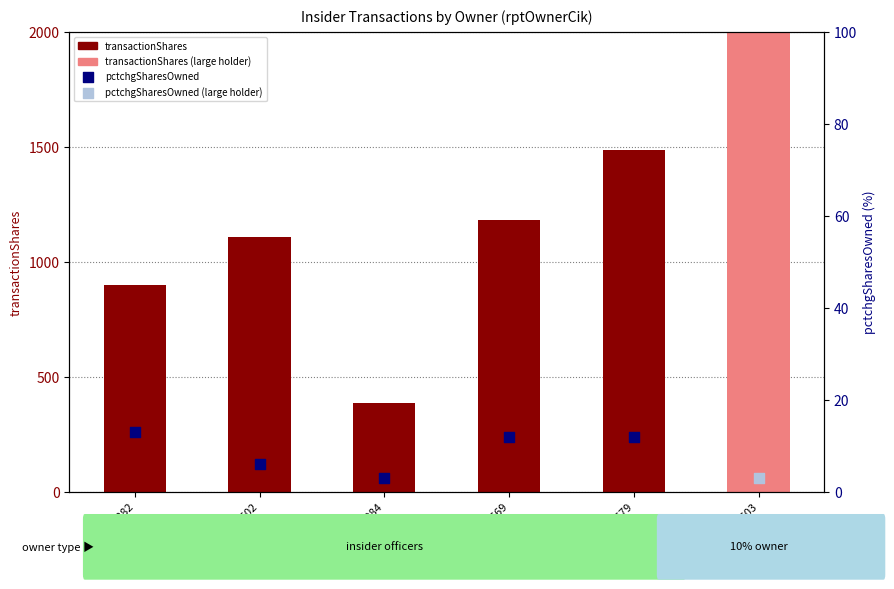

Which has a higher value, 1667502 or 1924282?

1667502